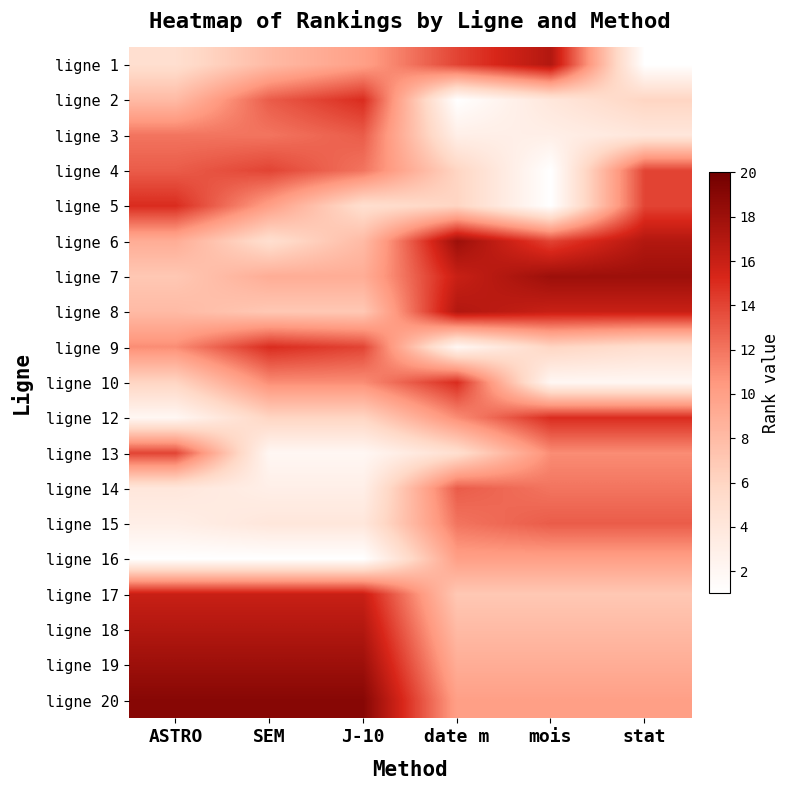

What is the greatest value displayed?

19